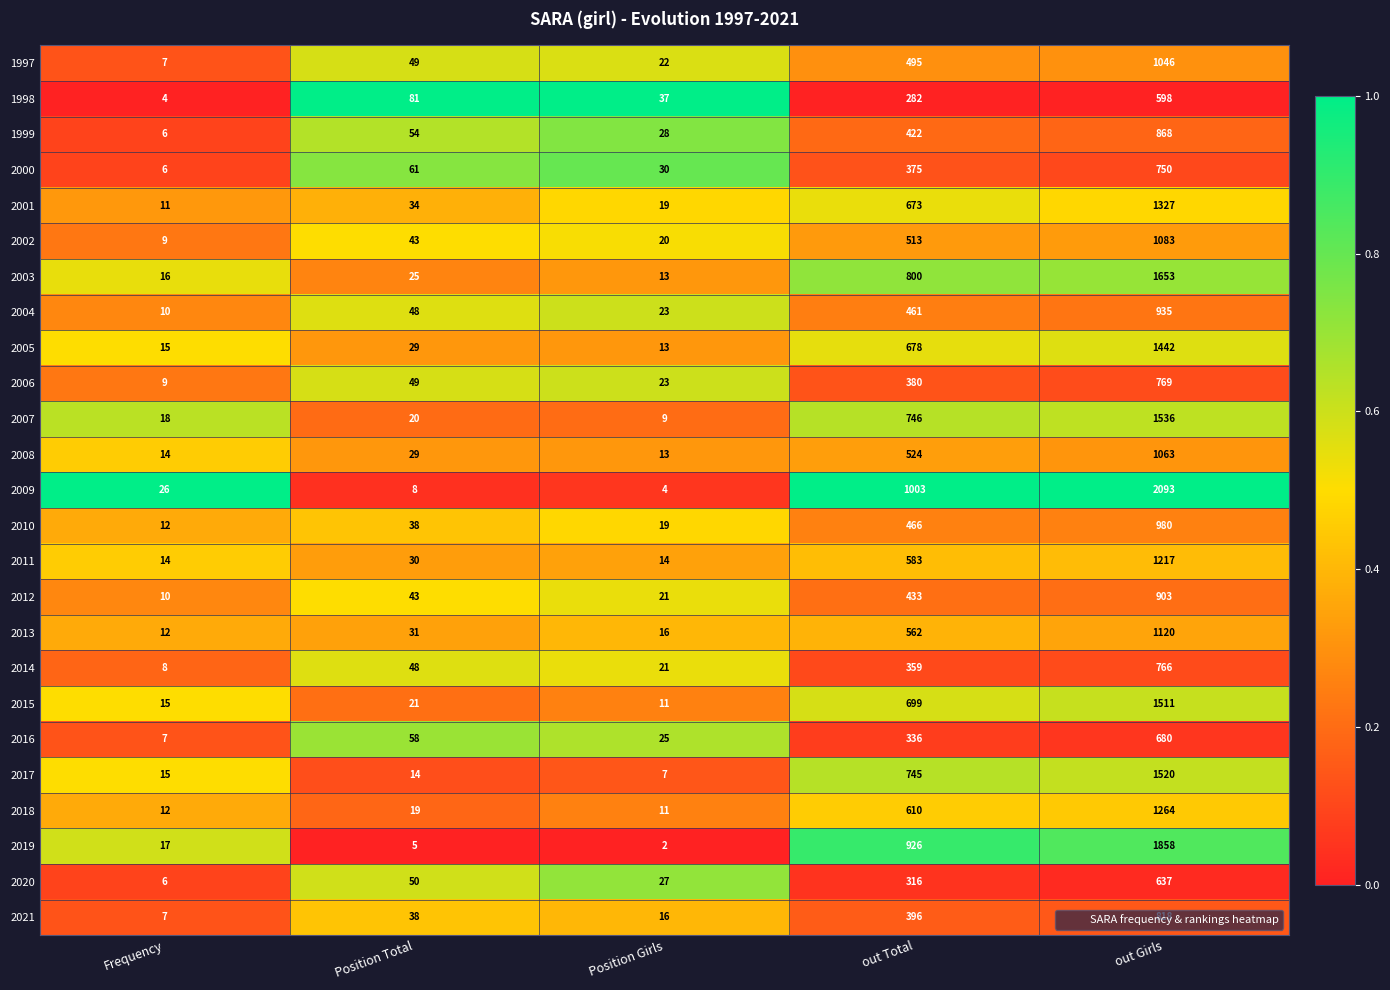

At which category is the sum across all series the highest?

out Girls